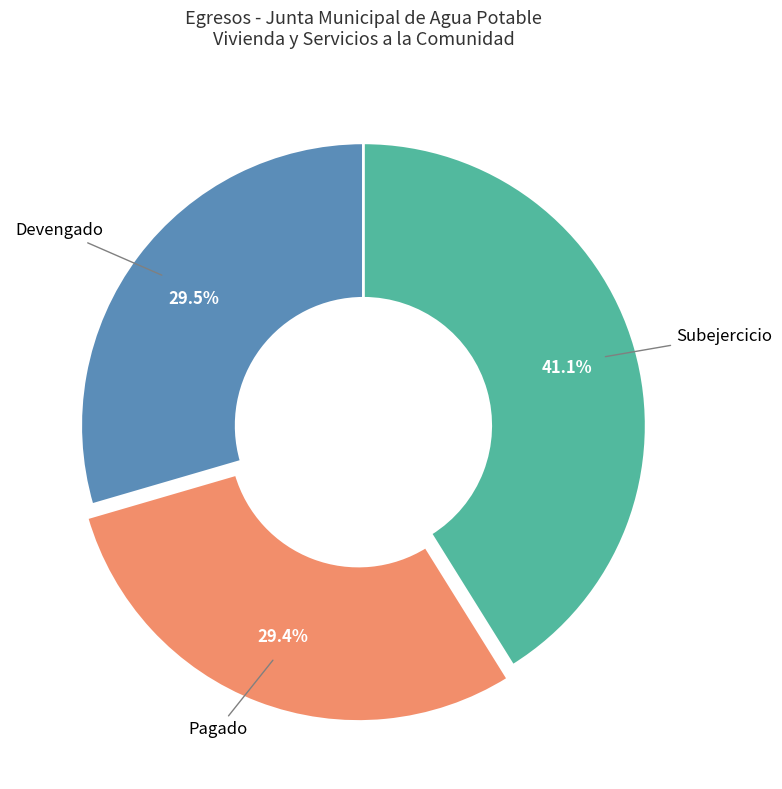

Which has a higher value, Pagado or Subejercicio?

Subejercicio